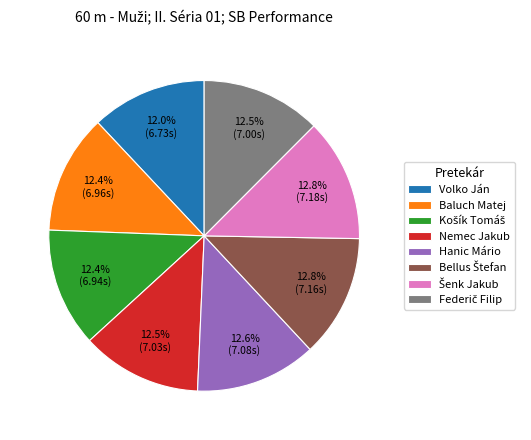

What percentage do Baluch Matej and Hanic Mário together represent?

25.0%